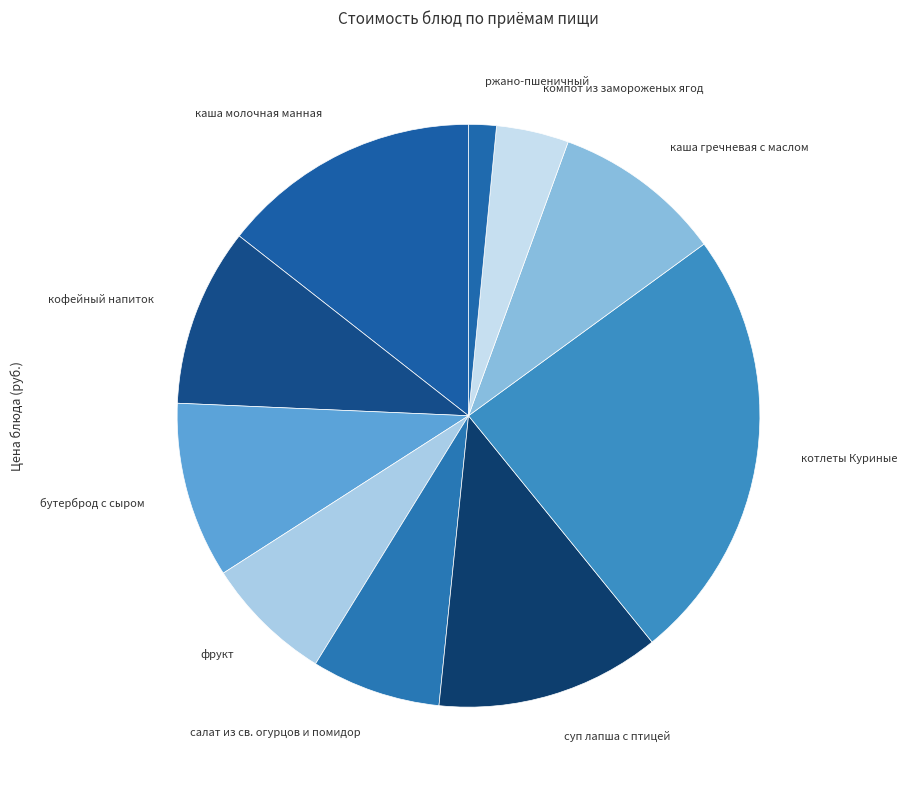

Count the number of slices in the pie.

10